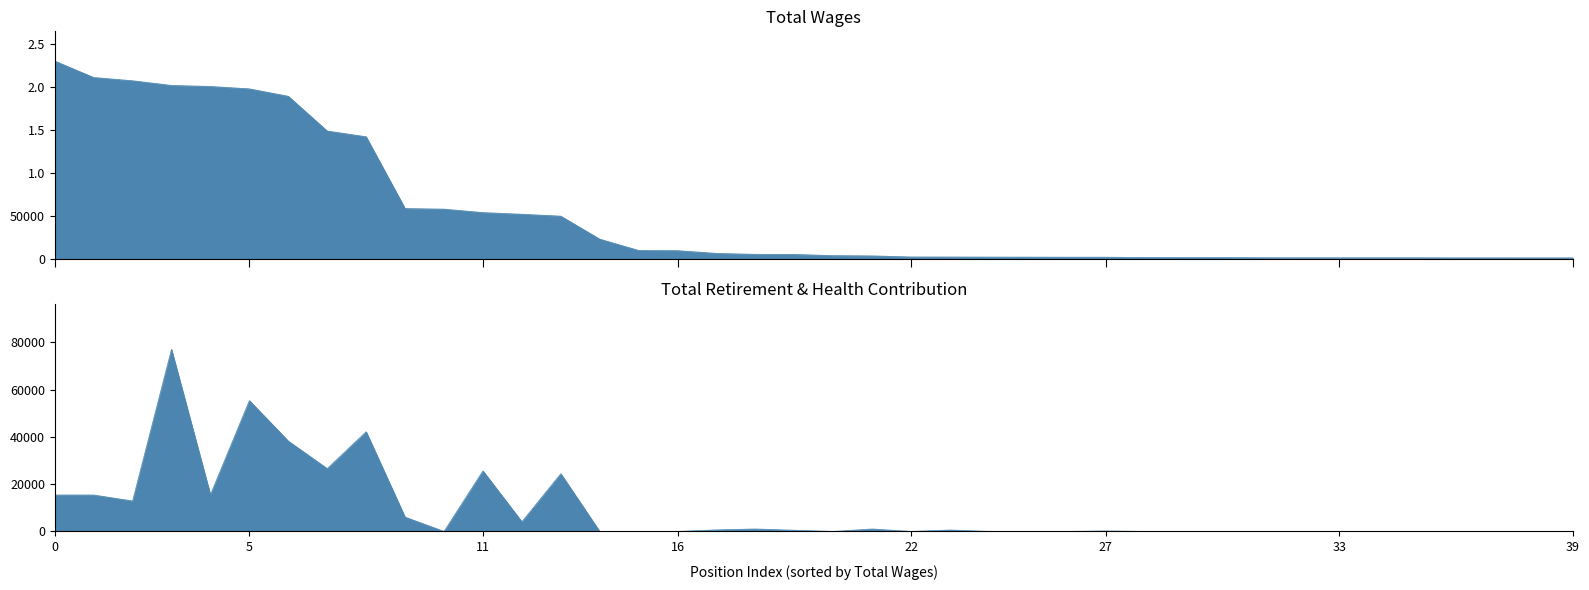

Does the chart display data point markers on the line(s)?

No